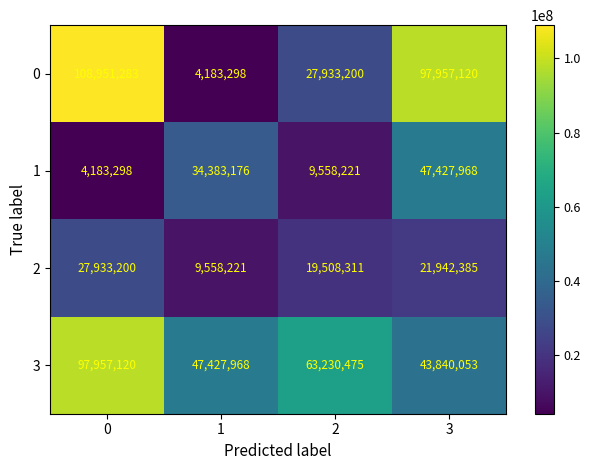

Which series has the largest range (max minus min)?

0